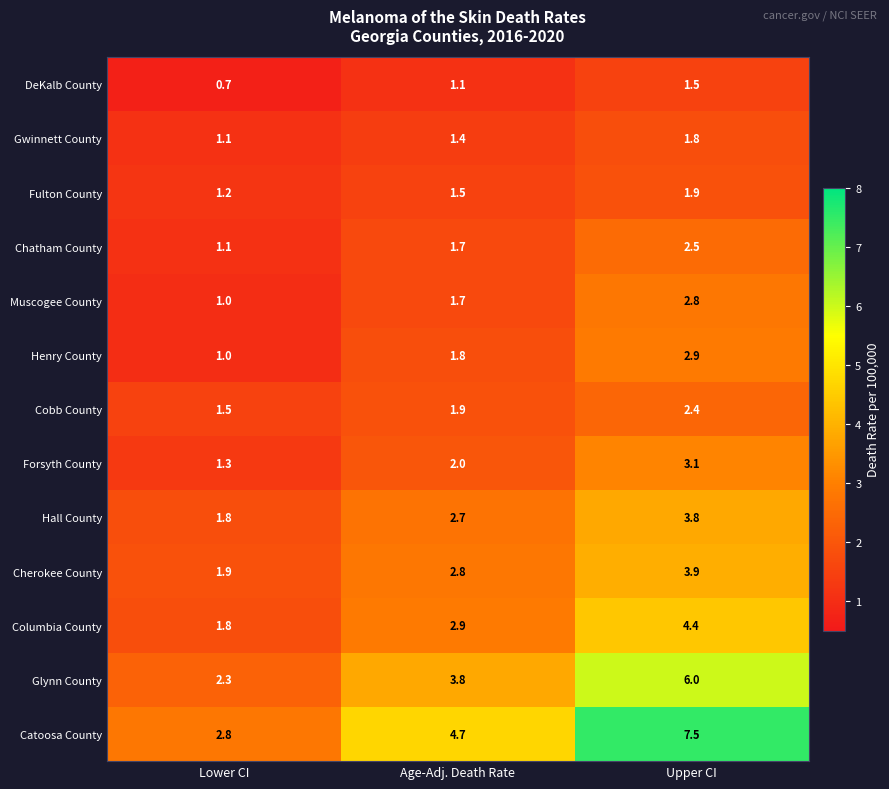

Rank the categories by Columbia County value from highest to lowest.

Upper CI, Age-Adj. Death Rate, Lower CI